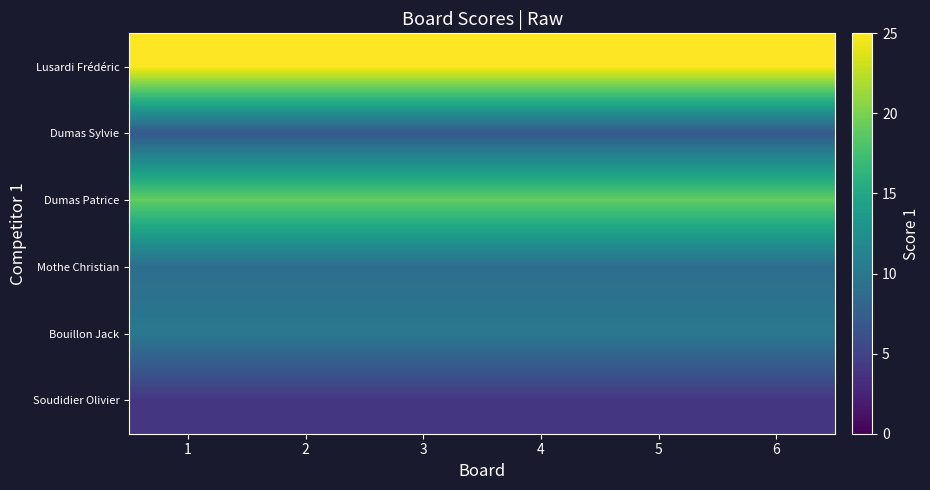

What is the average value of the Bouillon Jack series?

10